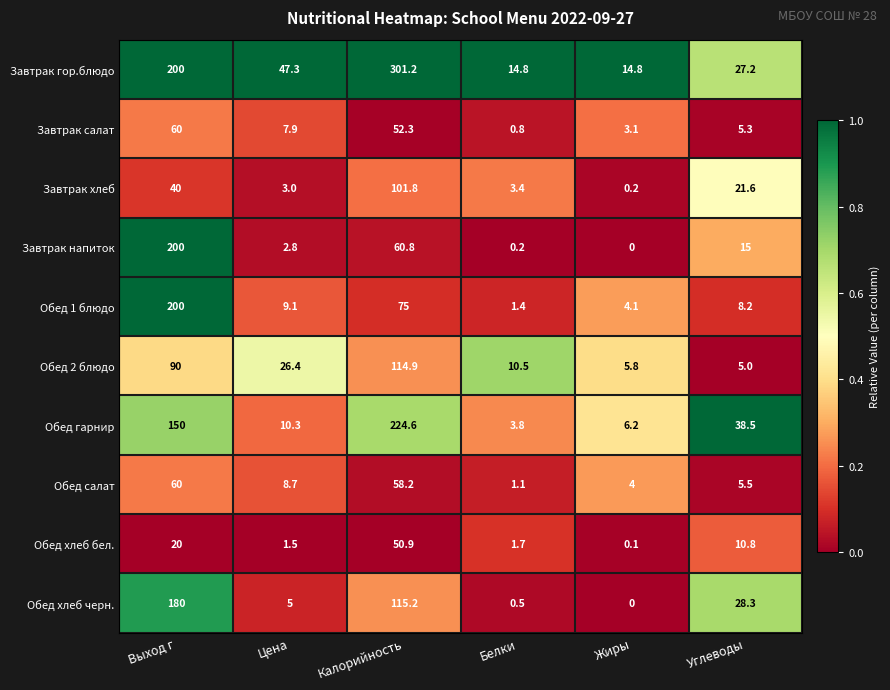

Which series has the largest total across all categories?

Завтрак гор.блюдо